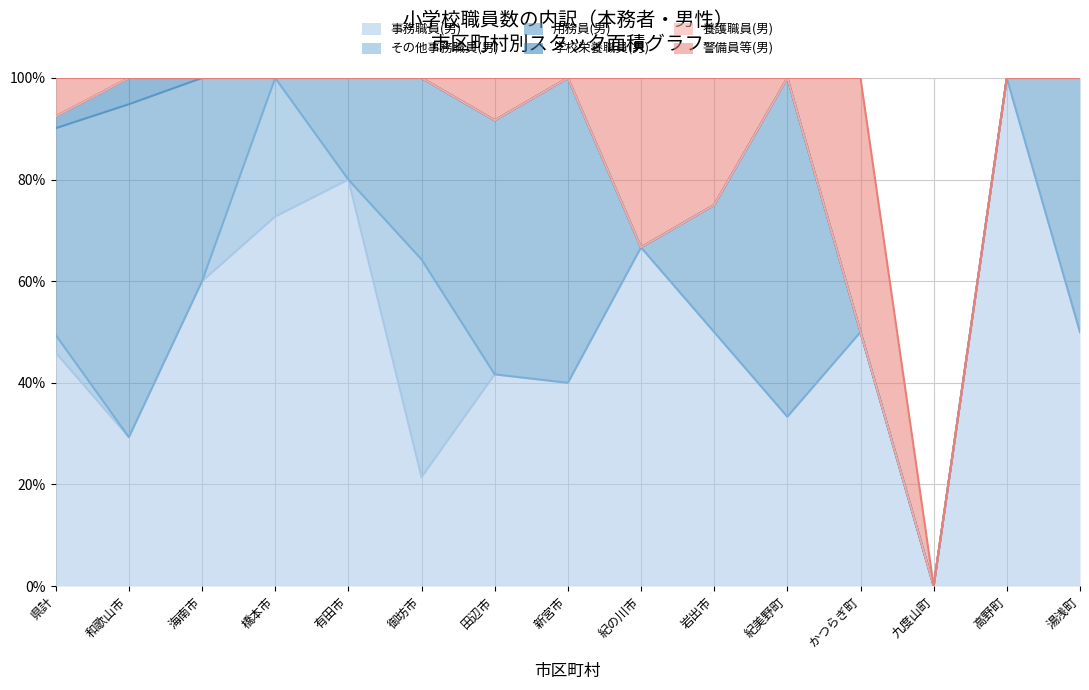

Is the value of 養護職員(男) at 有田市 greater than the value of 学校栄養職員(男) at 紀美野町?

No